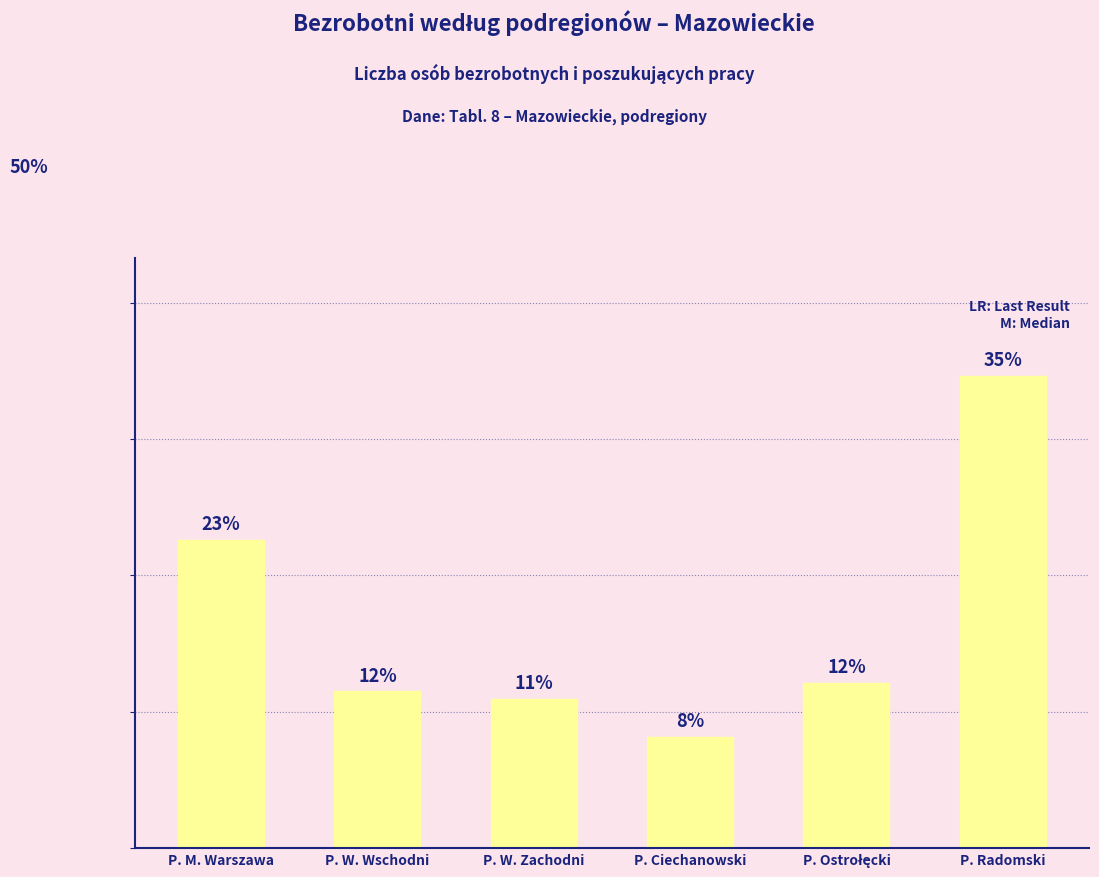

Are the bars horizontal?

No